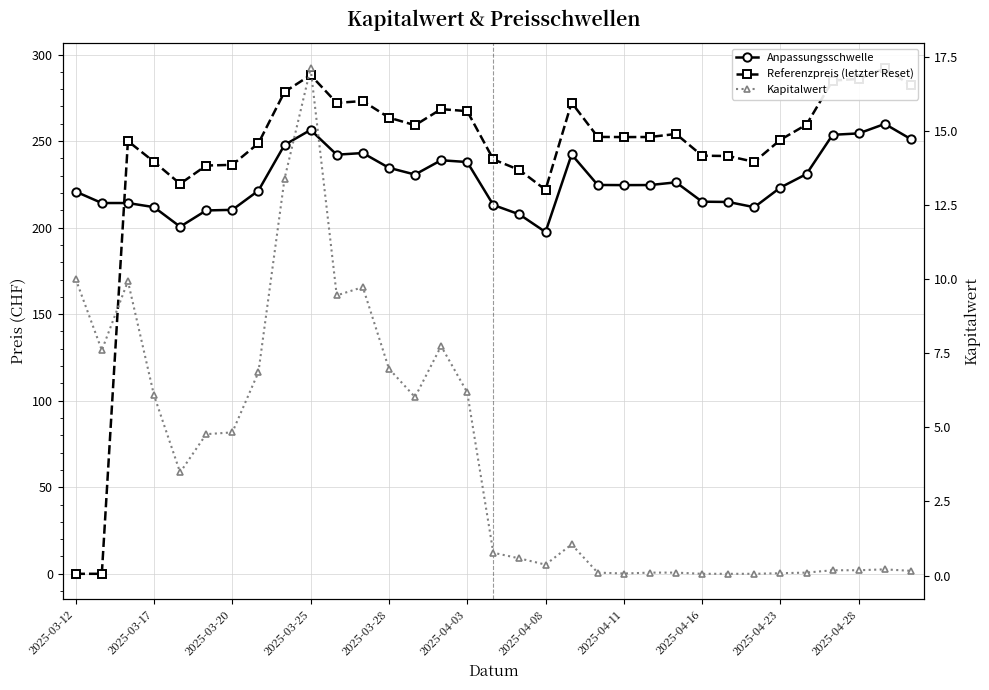

Between 21 and 2025-04-16, which is larger?

2025-04-16